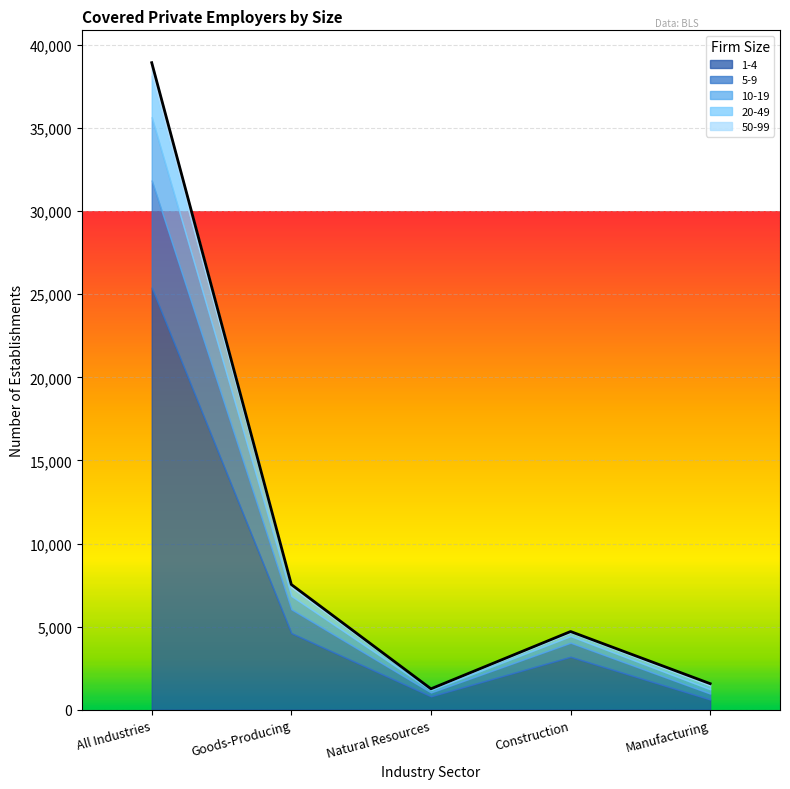

True or false: 50-99 and 20-49 cross at least once.

False